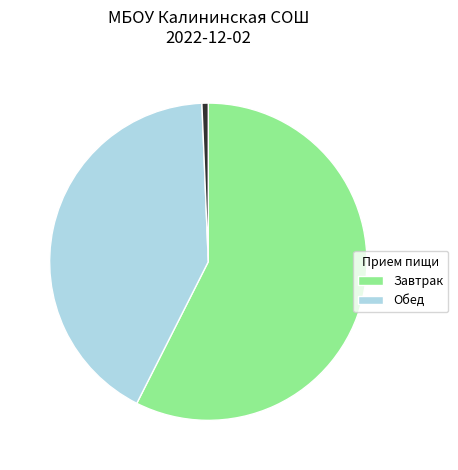

Is there any slice that represents more than half of the pie?

Yes